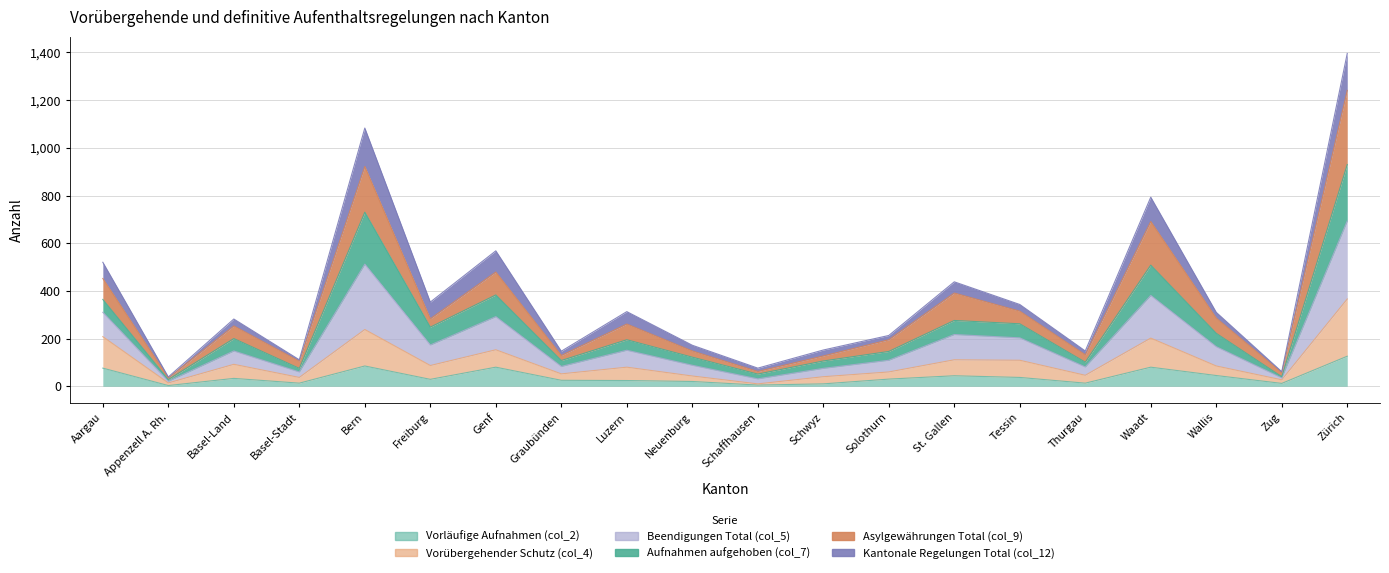

At which category does Asylgewährungen Total (col_9) reach its first local peak?

Basel-Land